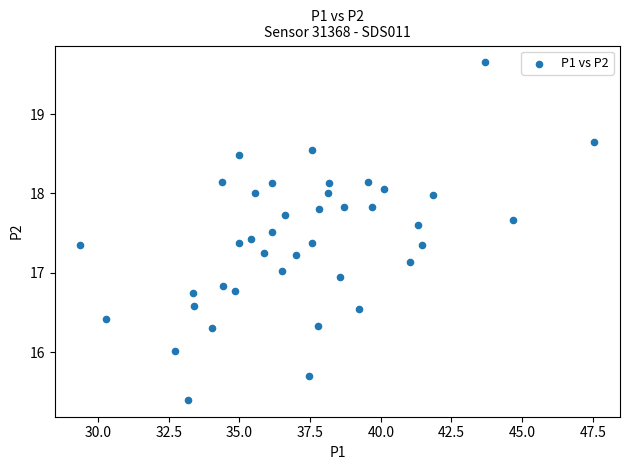

What is the range of X values (max minus min)?

18.2